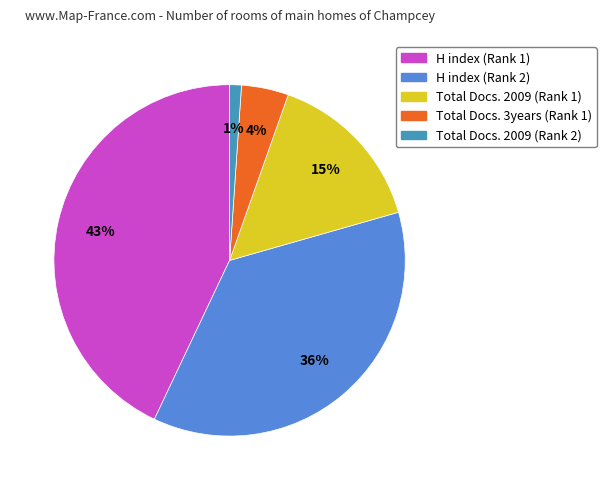

Is there any slice that represents more than half of the pie?

No